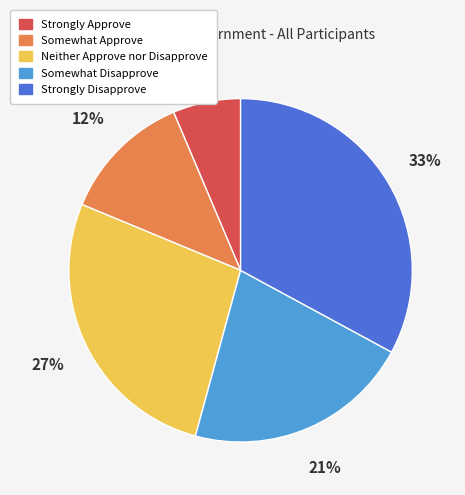

How many slices are in this pie chart?

5